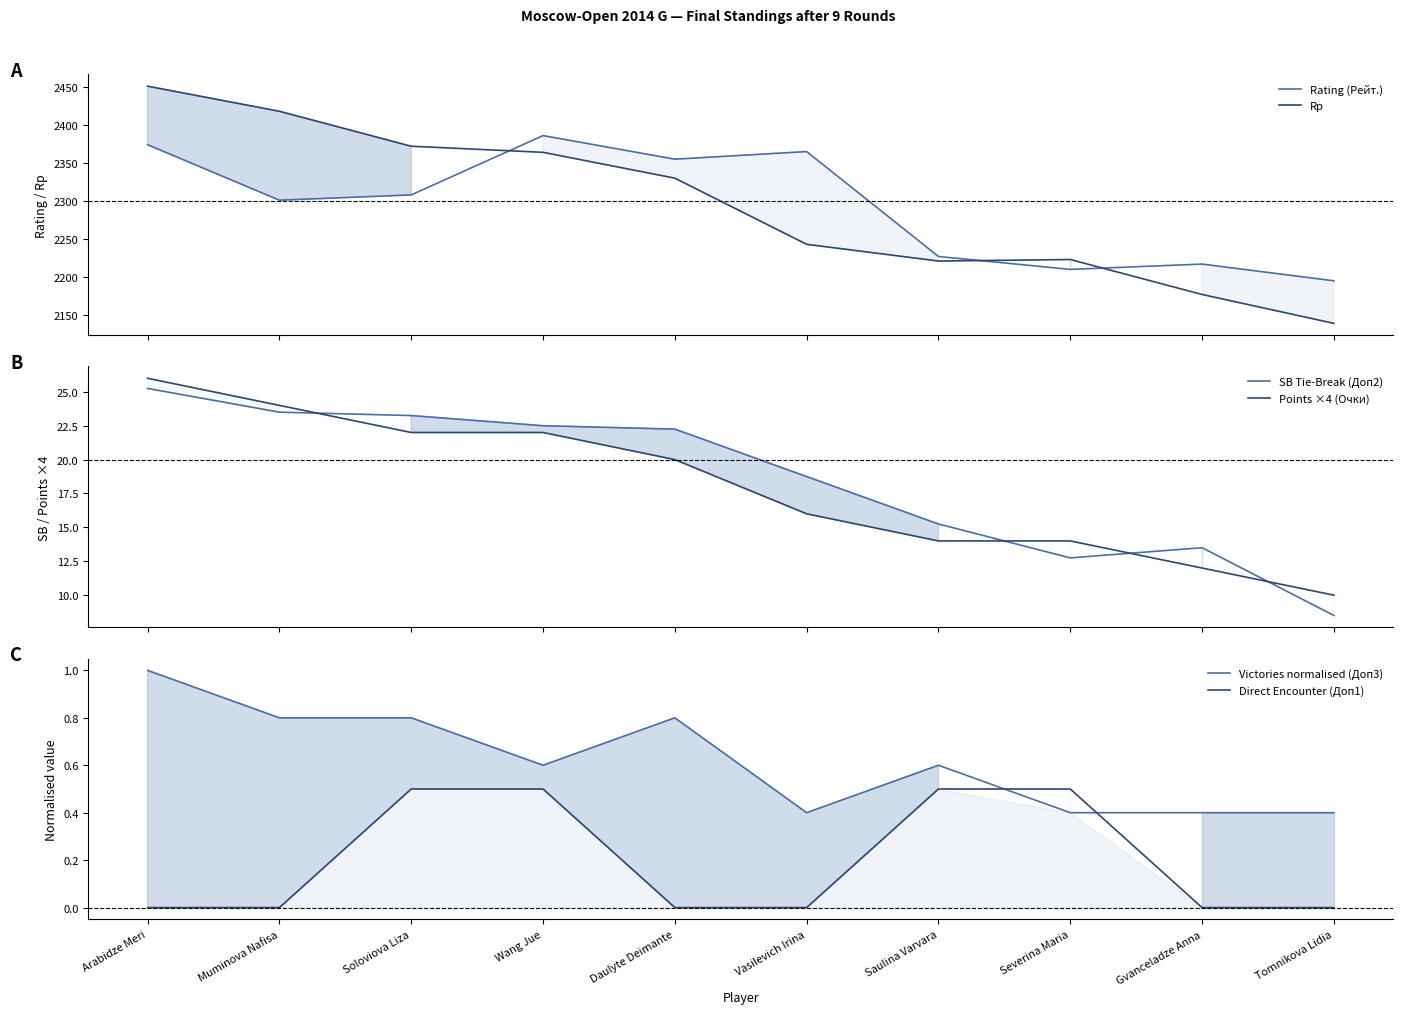

What is the difference between the highest and lowest values at Severina Maria?

2222.6